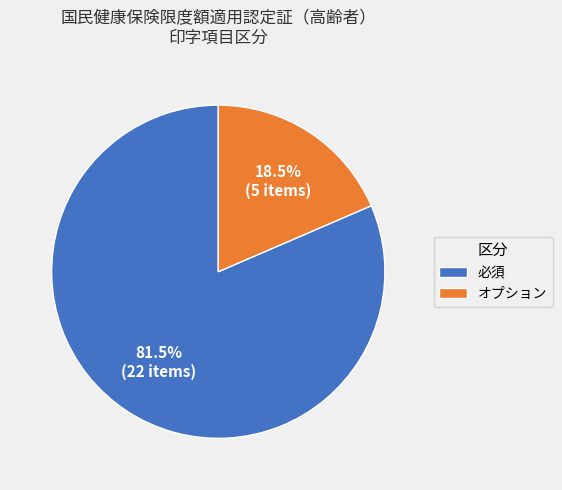

Between オプション and 必須, which is larger?

必須